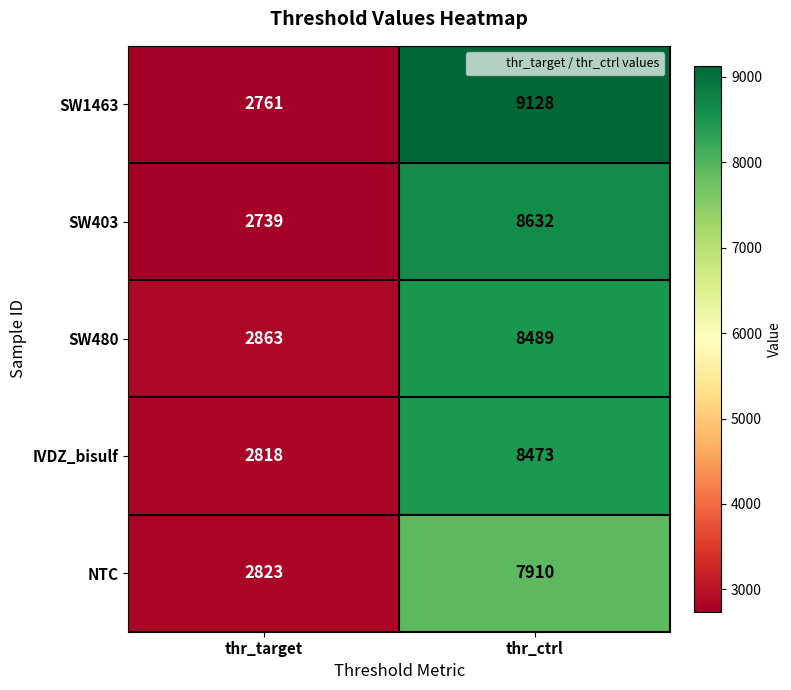

Read the IVDZ_bisulf value at thr_ctrl, to the nearest 50.

8450